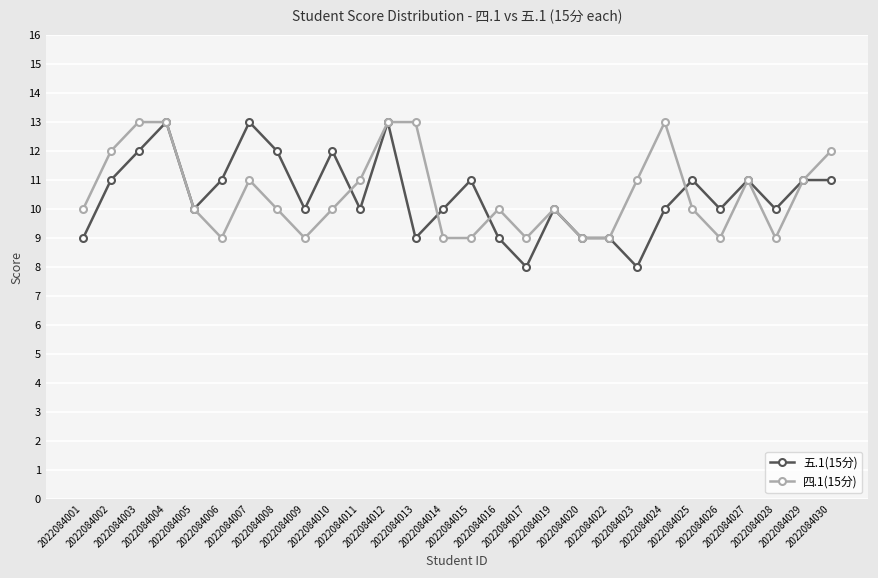

What is the greatest value displayed?

13